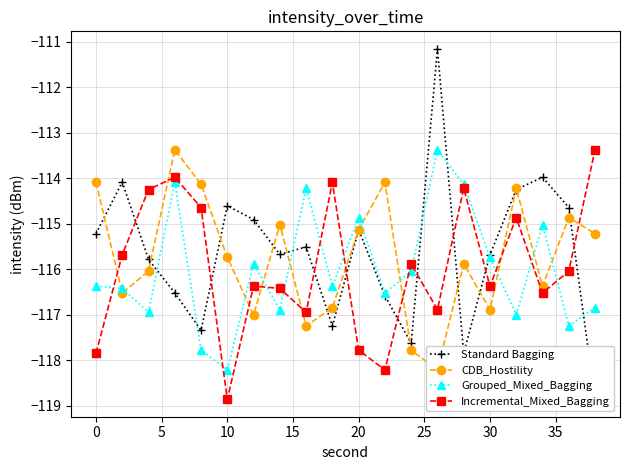

In Incremental_Mixed_Bagging, how many points are lower than both neighbors (excluding endpoints)?

6